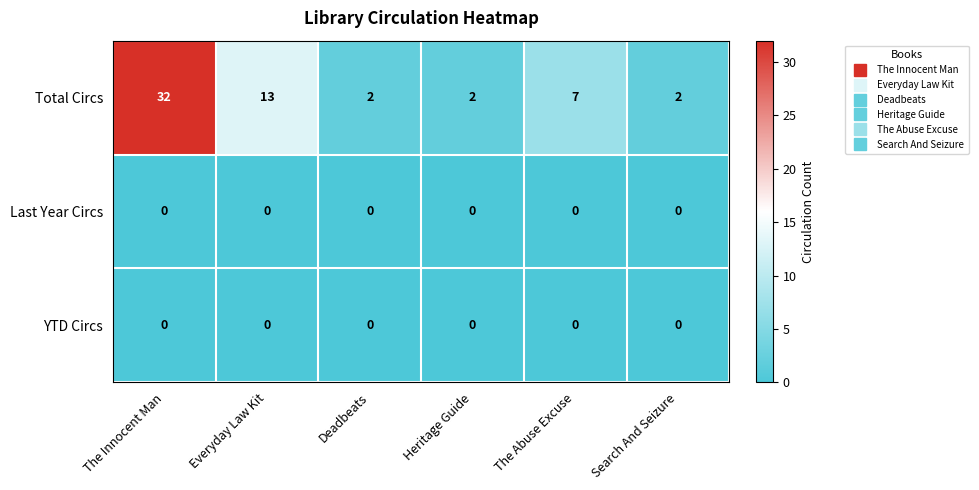

Which series has the widest spread of values?

Total Circs